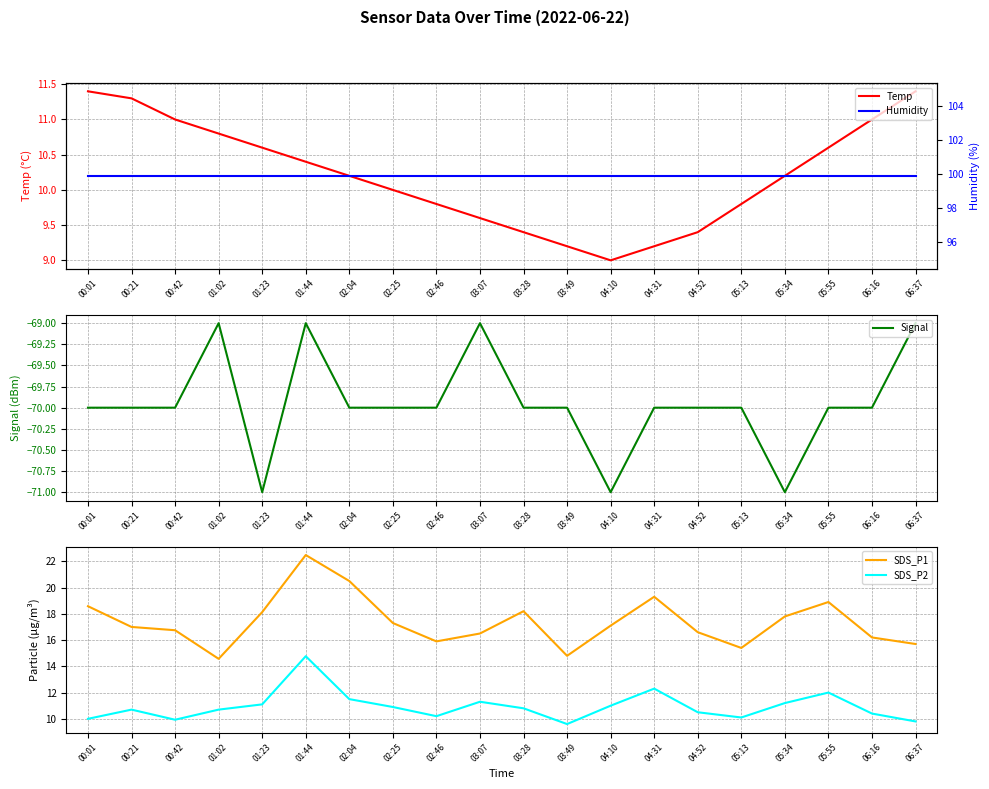

Which category has the highest value in the SDS_P1 series?

01:44